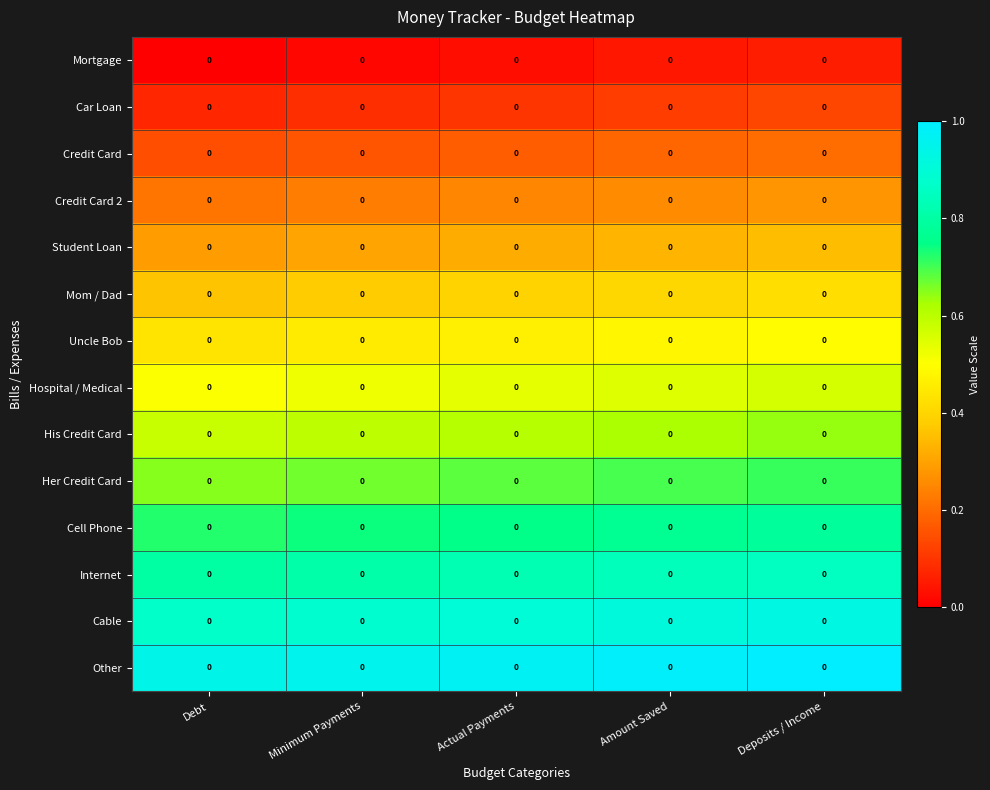

Reading right to left, transcribe all the data shown in this chart.

Mortgage: Deposits / Income=0.0	Amount Saved=0.0	Actual Payments=0.0	Minimum Payments=0.0	Debt=0.0
Car Loan: Deposits / Income=0.0	Amount Saved=0.0	Actual Payments=0.0	Minimum Payments=0.0	Debt=0.0
Credit Card: Deposits / Income=0.0	Amount Saved=0.0	Actual Payments=0.0	Minimum Payments=0.0	Debt=0.0
Credit Card 2: Deposits / Income=0.0	Amount Saved=0.0	Actual Payments=0.0	Minimum Payments=0.0	Debt=0.0
Student Loan: Deposits / Income=0.0	Amount Saved=0.0	Actual Payments=0.0	Minimum Payments=0.0	Debt=0.0
Mom / Dad: Deposits / Income=0.0	Amount Saved=0.0	Actual Payments=0.0	Minimum Payments=0.0	Debt=0.0
Uncle Bob: Deposits / Income=0.0	Amount Saved=0.0	Actual Payments=0.0	Minimum Payments=0.0	Debt=0.0
Hospital / Medical: Deposits / Income=0.0	Amount Saved=0.0	Actual Payments=0.0	Minimum Payments=0.0	Debt=0.0
His Credit Card: Deposits / Income=0.0	Amount Saved=0.0	Actual Payments=0.0	Minimum Payments=0.0	Debt=0.0
Her Credit Card: Deposits / Income=0.0	Amount Saved=0.0	Actual Payments=0.0	Minimum Payments=0.0	Debt=0.0
Cell Phone: Deposits / Income=0.0	Amount Saved=0.0	Actual Payments=0.0	Minimum Payments=0.0	Debt=0.0
Internet: Deposits / Income=0.0	Amount Saved=0.0	Actual Payments=0.0	Minimum Payments=0.0	Debt=0.0
Cable: Deposits / Income=0.0	Amount Saved=0.0	Actual Payments=0.0	Minimum Payments=0.0	Debt=0.0
Other: Deposits / Income=0.0	Amount Saved=0.0	Actual Payments=0.0	Minimum Payments=0.0	Debt=0.0